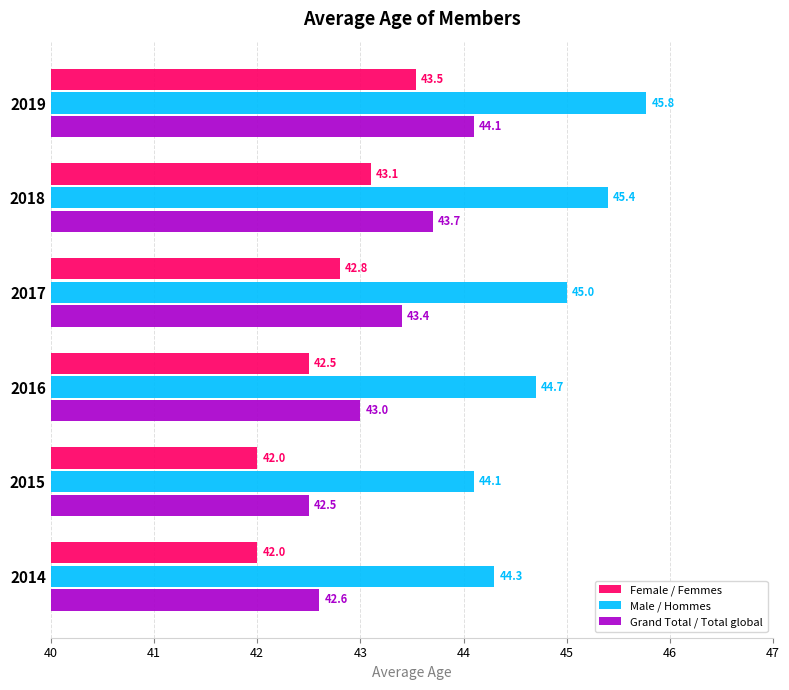

At which category is the sum across all series the highest?

2019